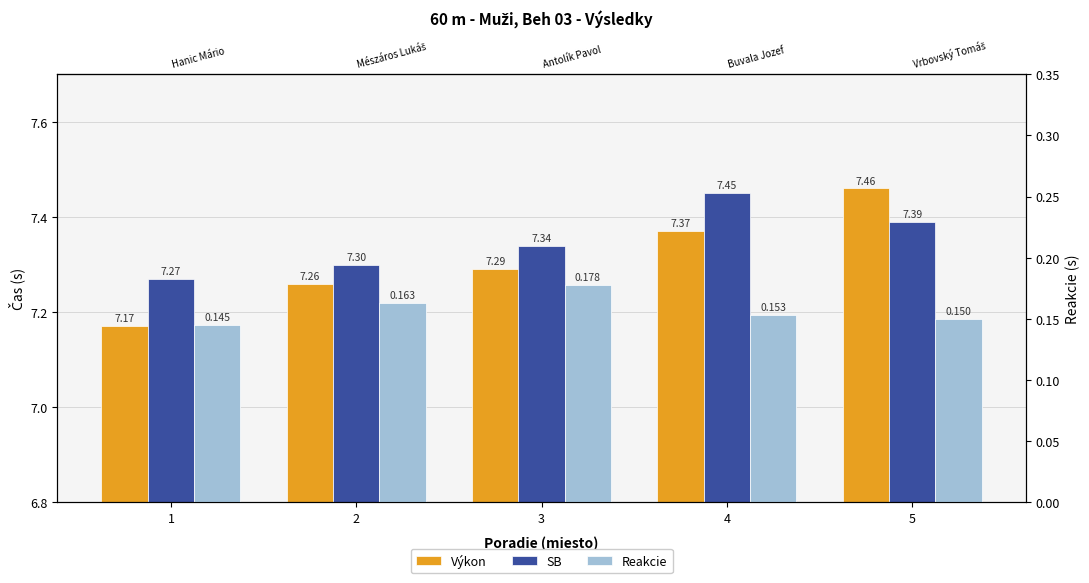

What is the difference between the SB values at 5 and 1?

0.1